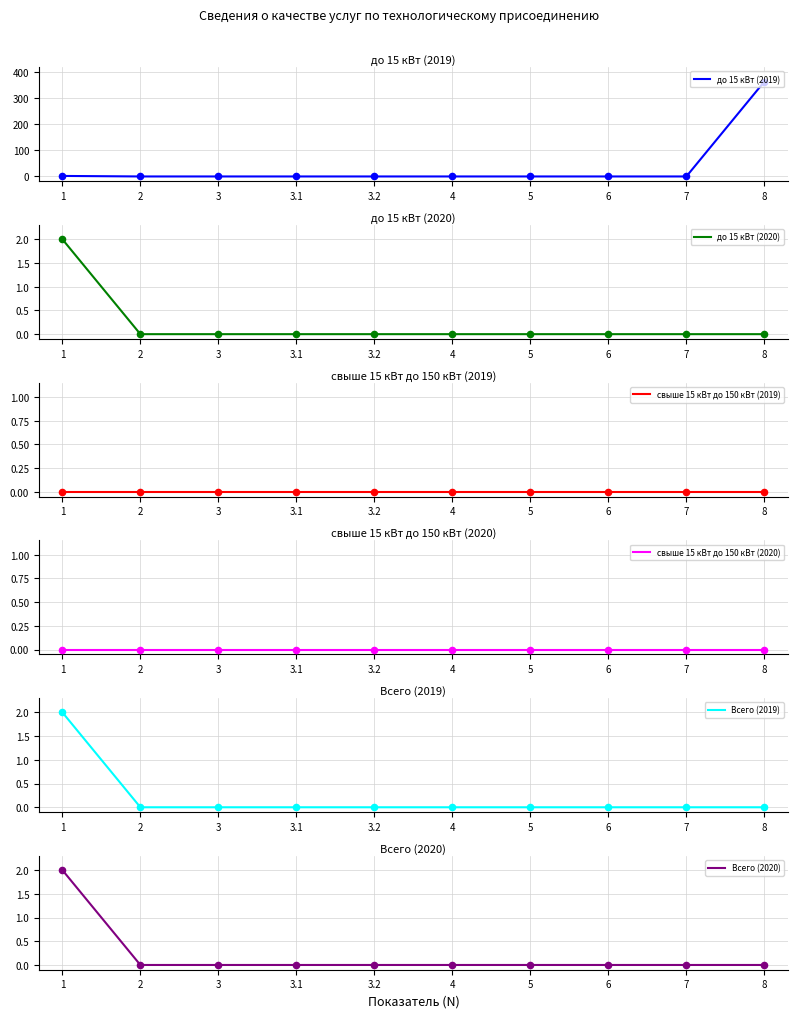

At how many categories does at least one series exceed 184?

1